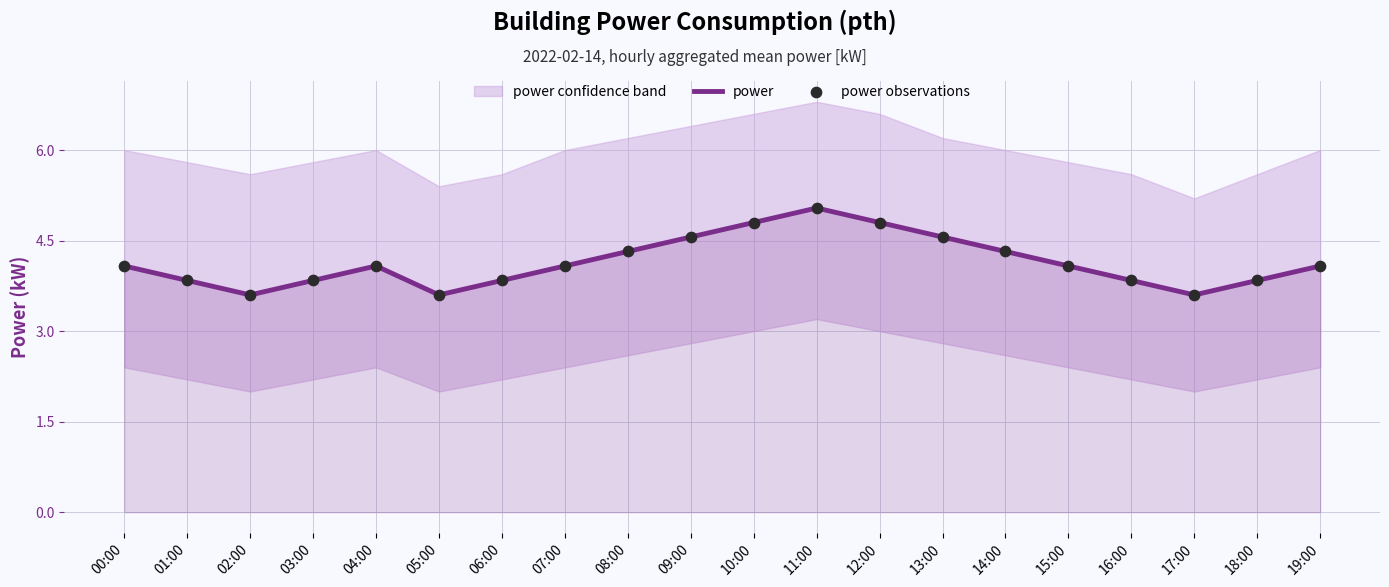

True or false: power has a value of 6.1 at 06:00.

False